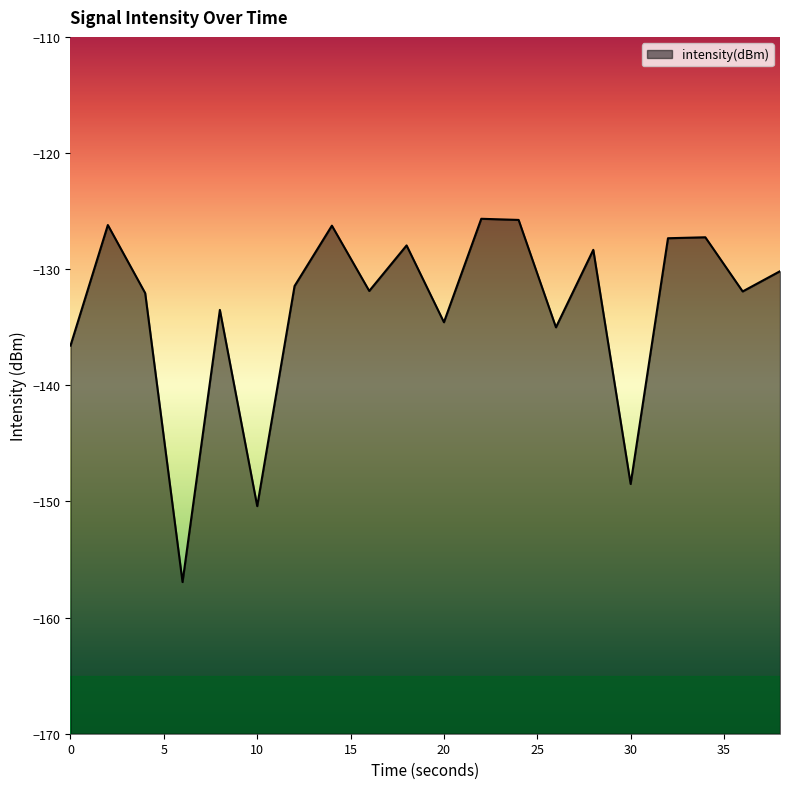

What is the maximum value shown in the chart?

-125.7